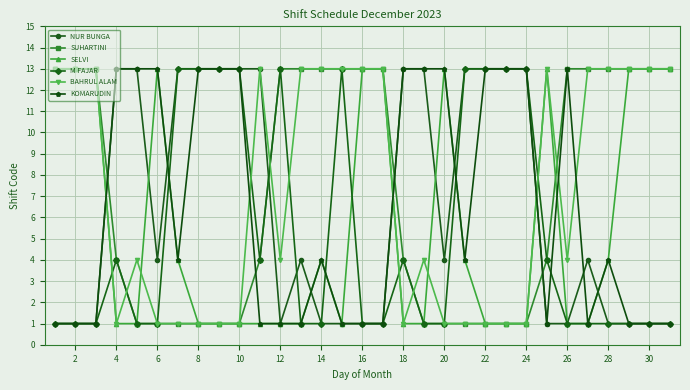

What is the value of the KOMARUDIN point at the 23rd from the left?

13